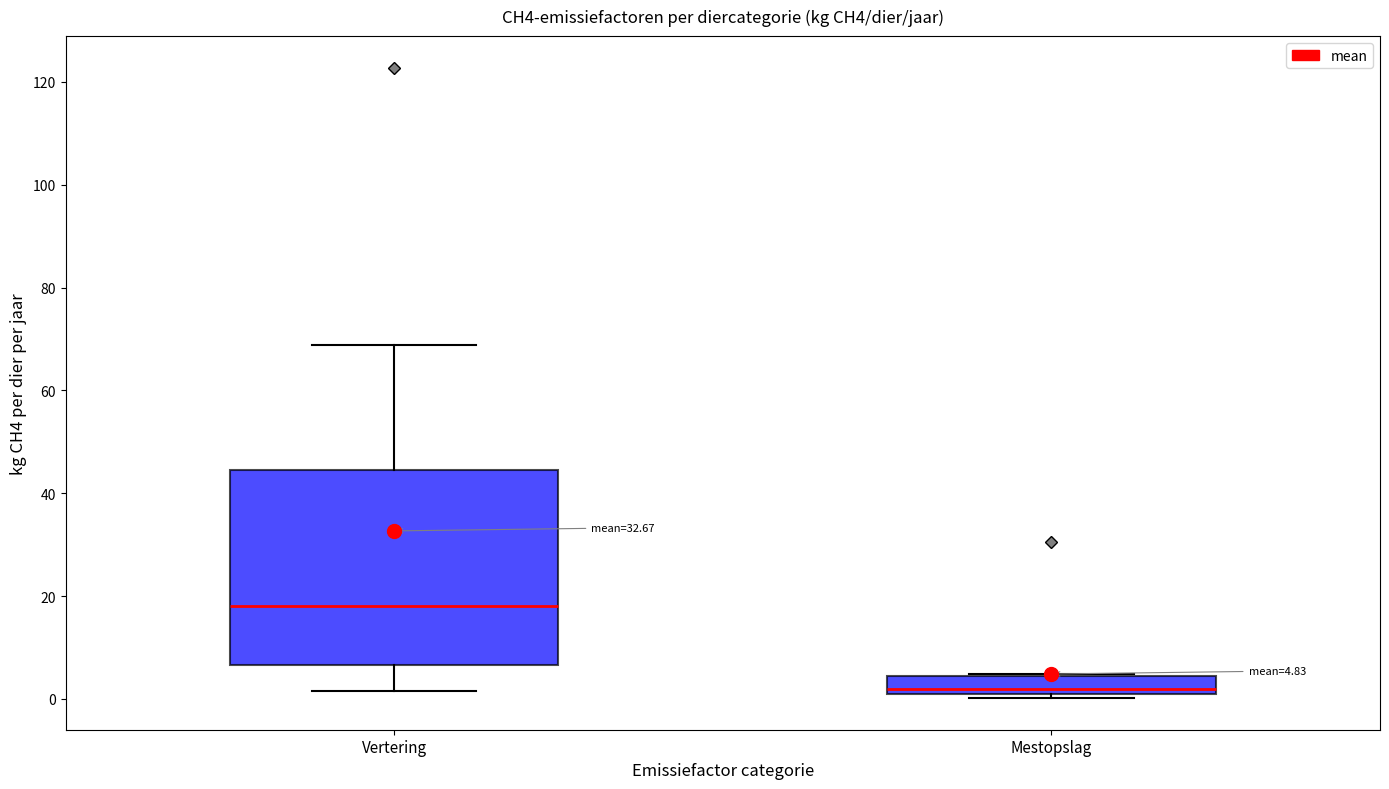

Which box is the tallest, from its lower edge to its upper edge?

Vertering